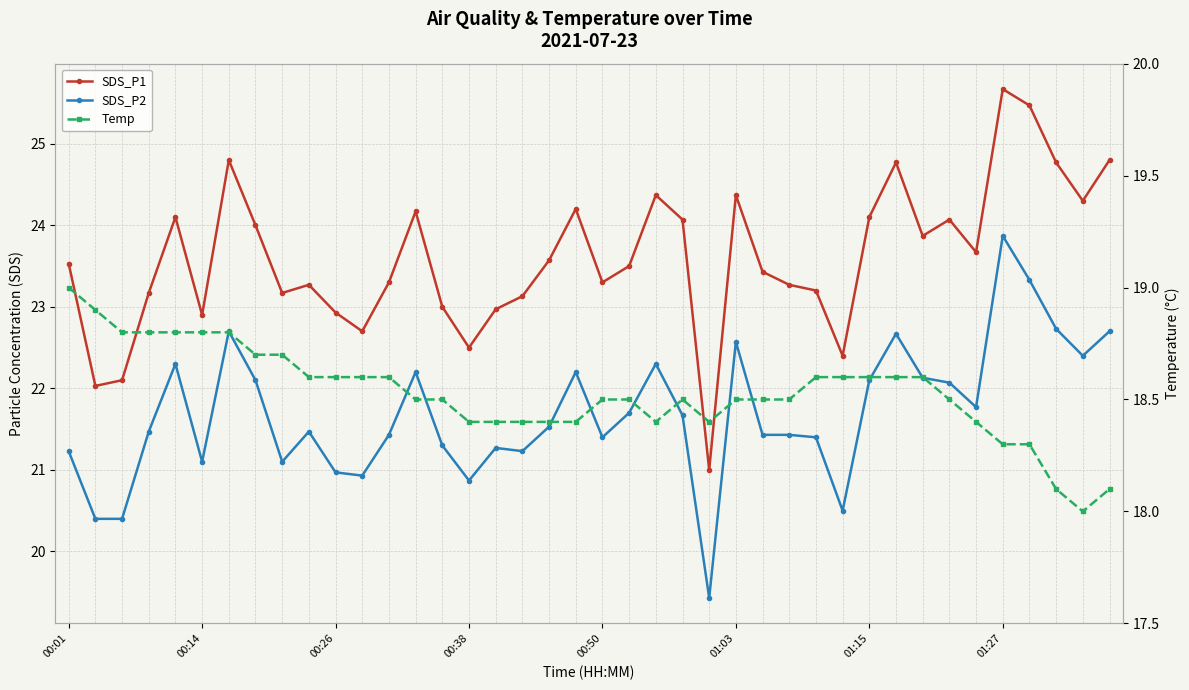

Rank the categories by SDS_P2 value from highest to lowest.

35, 36, 37, 01:15, 39, 31, 25, 38, 00:50, 22, 13, 19, 32, 01:27, 30, 33, 34, 21, 23, 18, 00:38, 9, 12, 26, 27, 20, 28, 14, 16, 00:01, 17, 01:03, 8, 10, 11, 15, 29, 00:14, 00:26, 24